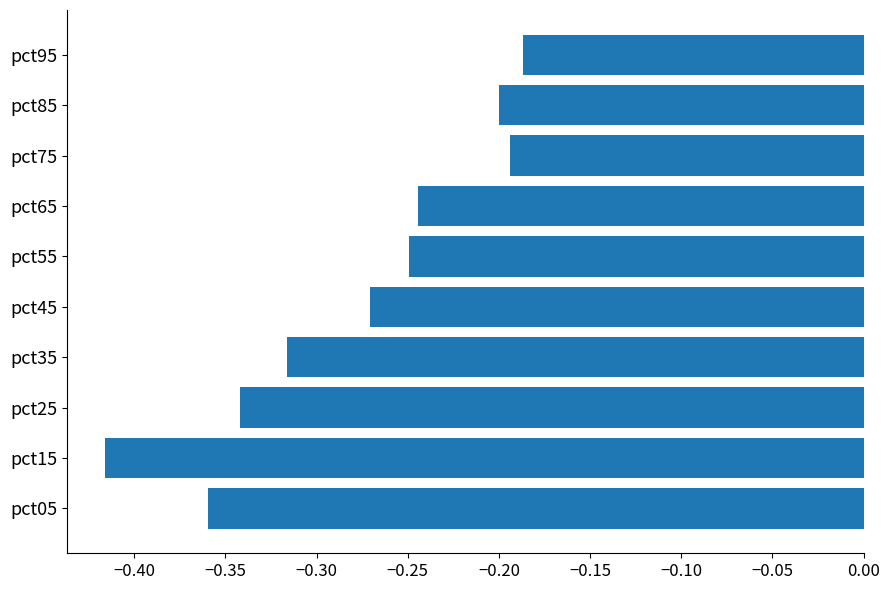

What is the difference between the maximum and minimum values?

0.2